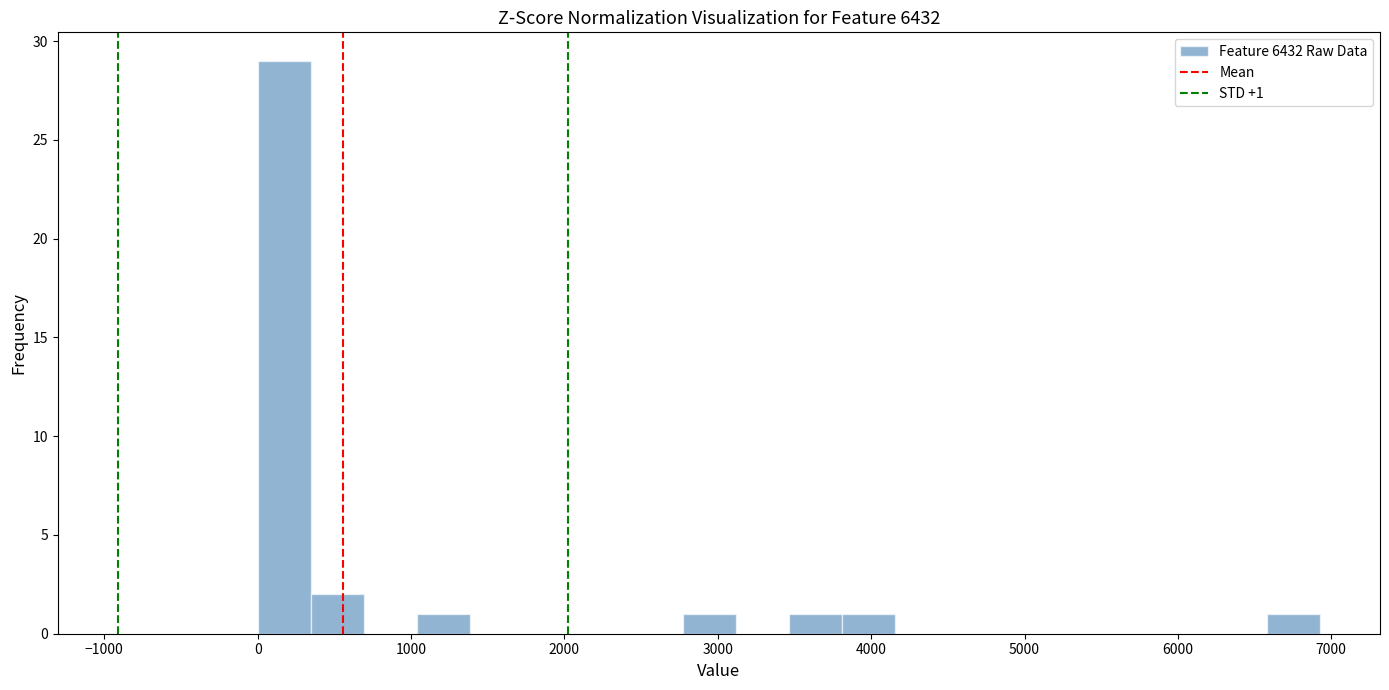

Read against the x-axis, roughly where is the centre of the tallest bar?

200